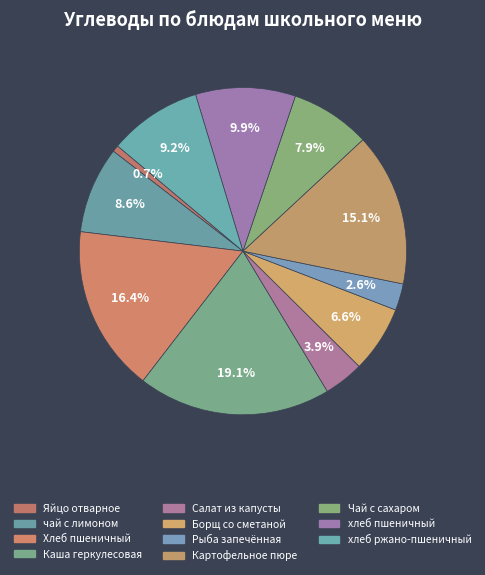

How many slices are in this pie chart?

11